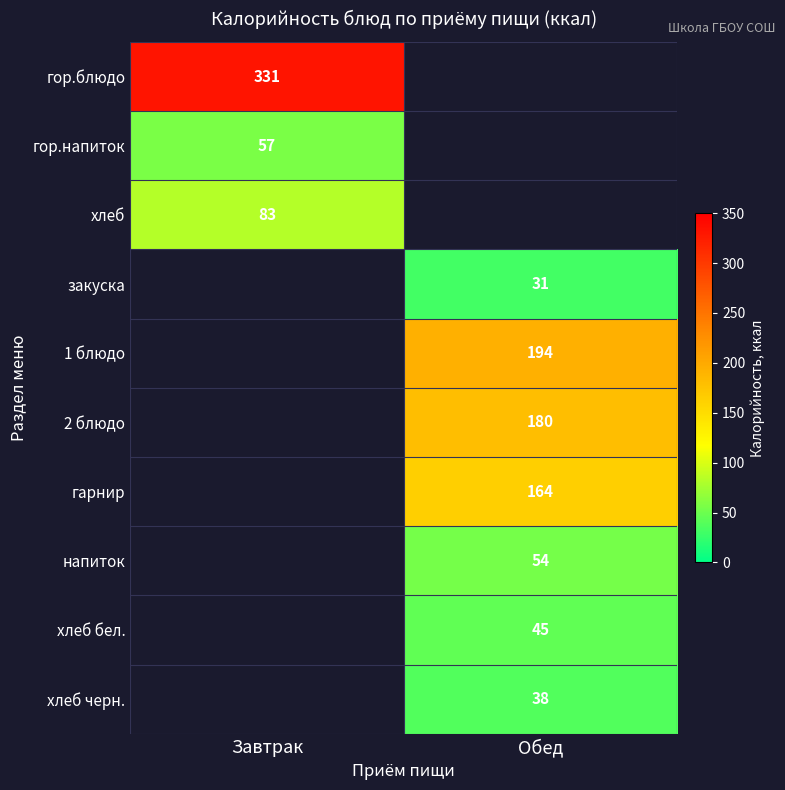

The value of гор.напиток at Завтрак is 57. True or false?

True